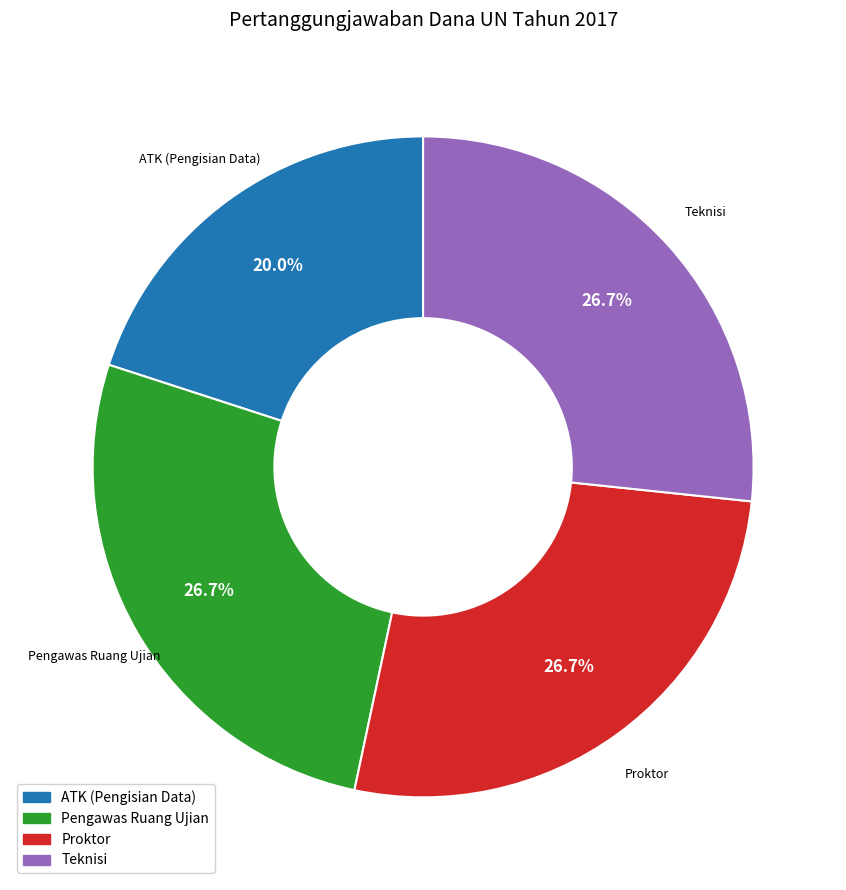

Combined, what portion of the pie is Pengawas Ruang Ujian and ATK (Pengisian Data)?

46.7%